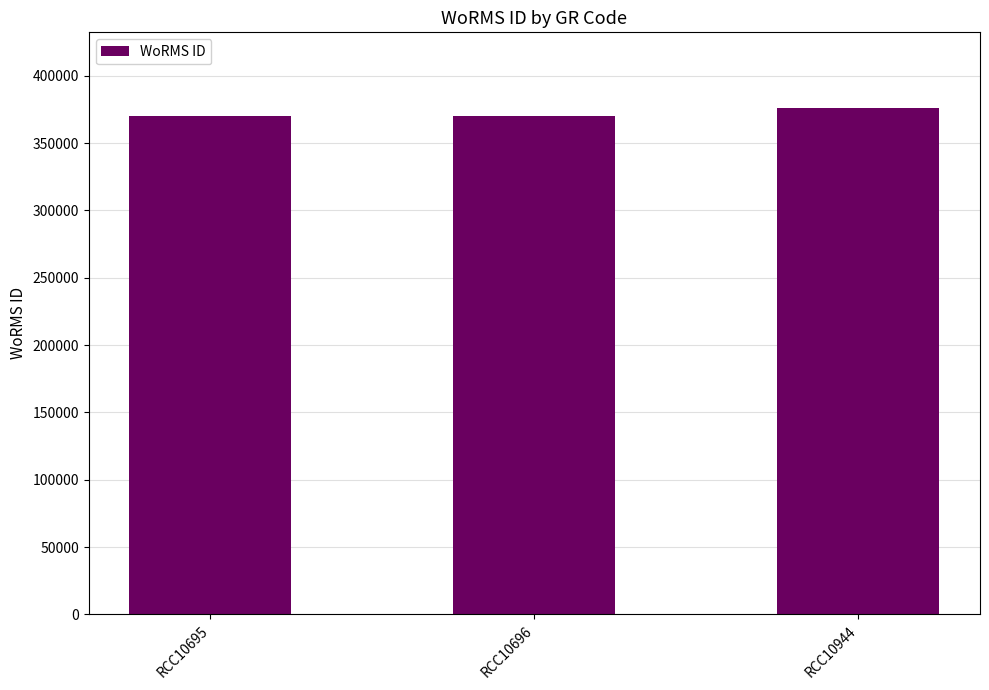

The chart shows a value of 370019 at RCC10695. True or false?

True